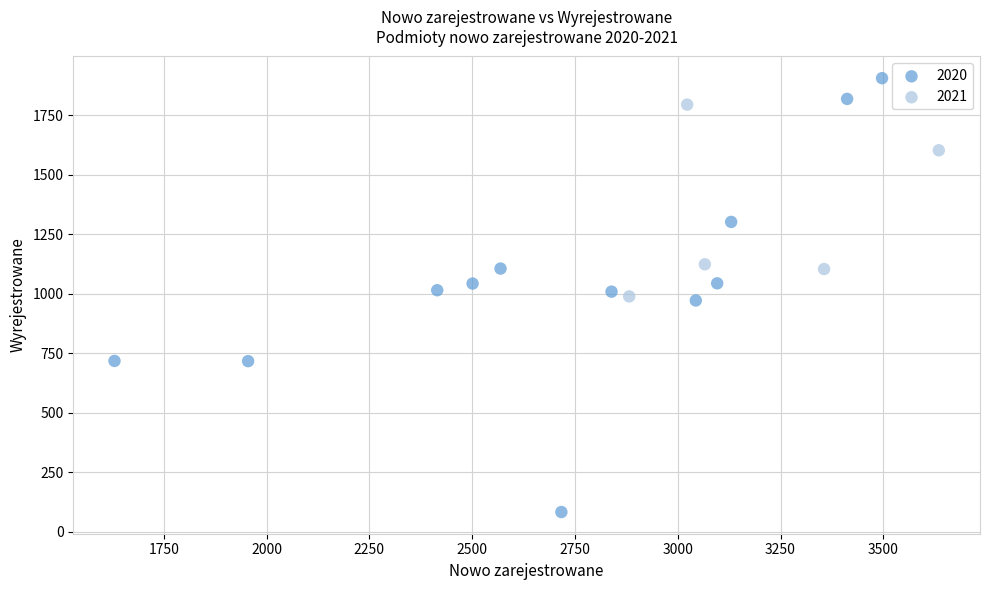

Which series contains the highest Y value?

2020